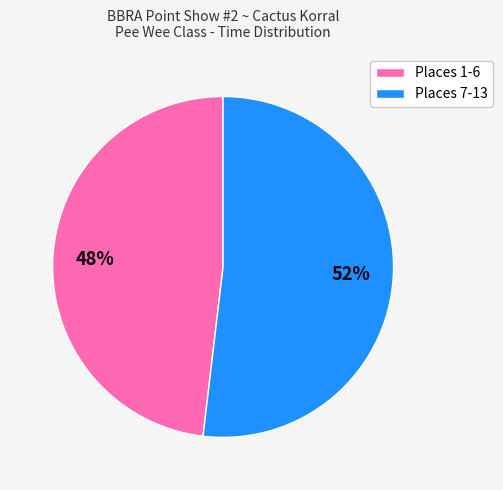

Which slice is the smallest?

Places 1-6